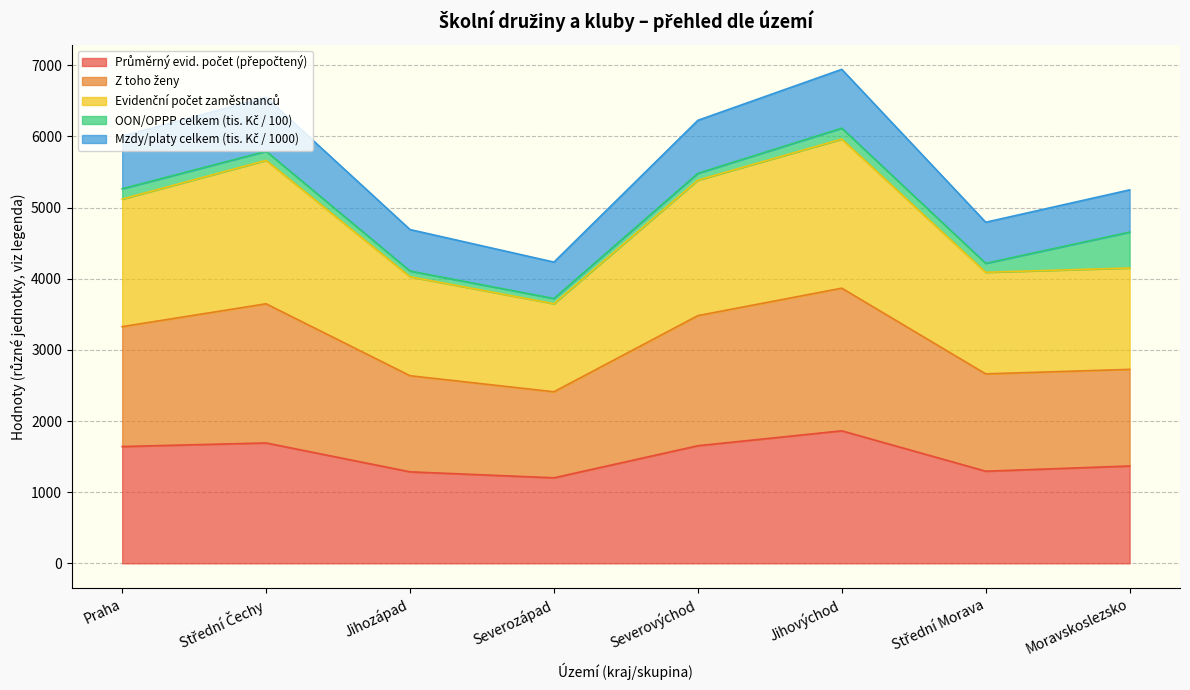

Which has a higher value, Severozápad or Střední Čechy?

Střední Čechy